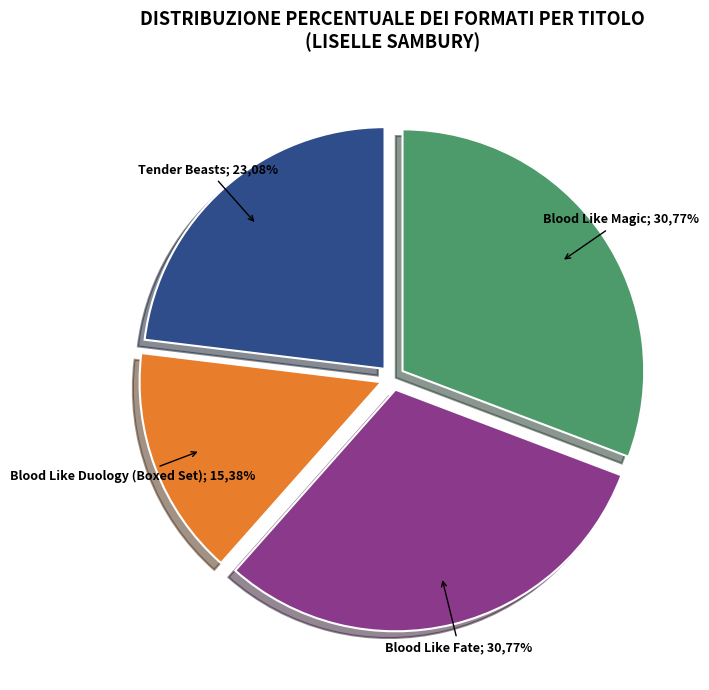

Which slice is the largest?

Blood Like Fate